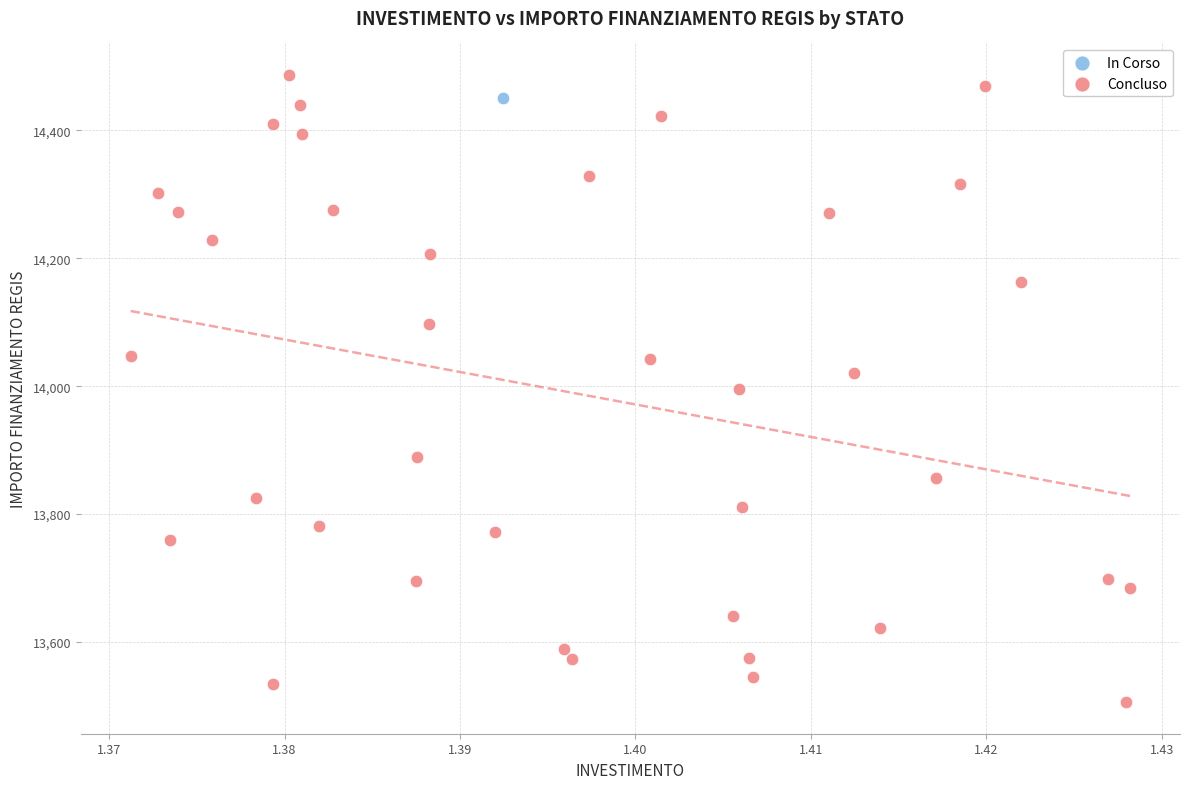

What are all the series names shown in the legend?

In Corso, Concluso